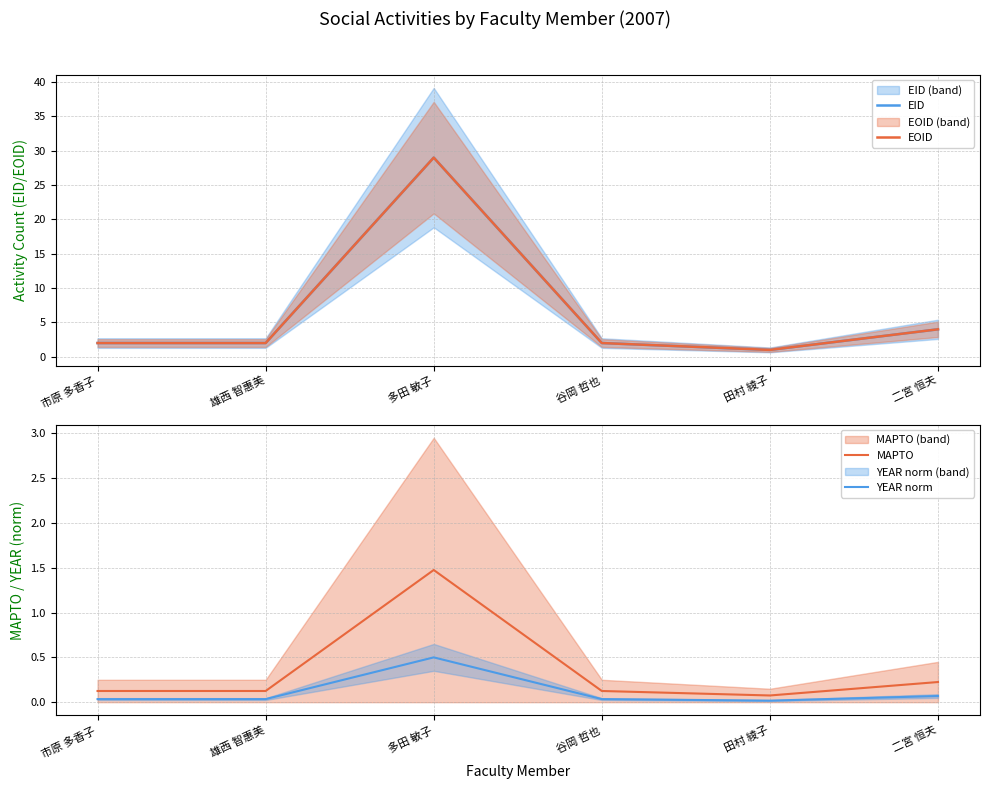

What is the highest value of the EOID series?

29.0